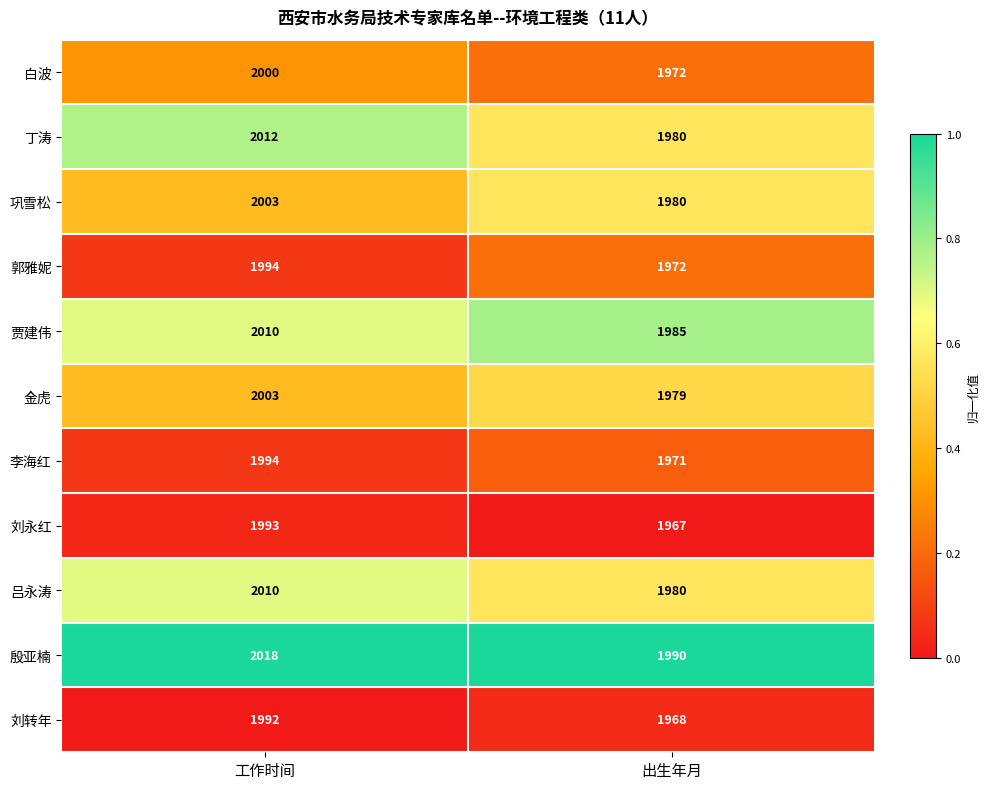

List the labels in order of 刘转年 value, largest first.

工作时间, 出生年月